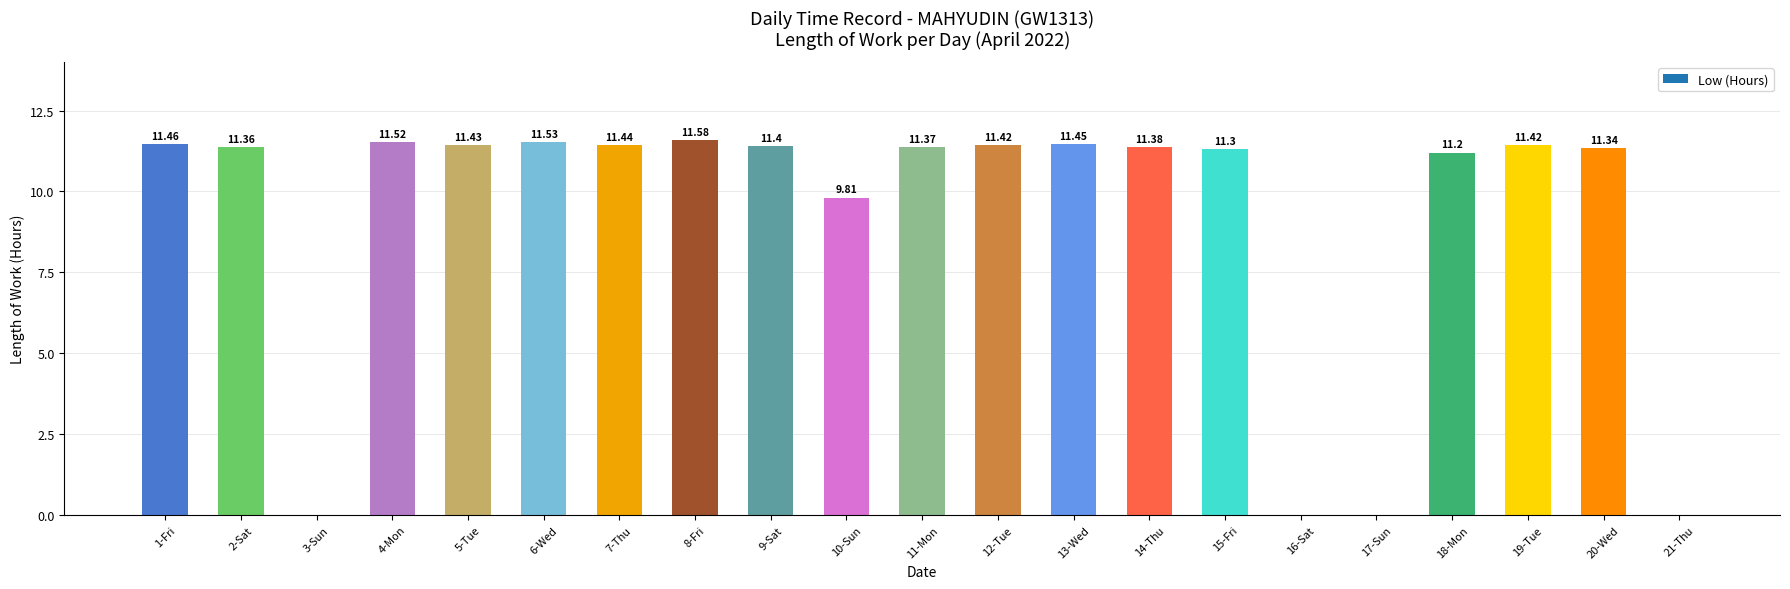

What is the change in value from 7-Thu to 8-Fri?

+0.1